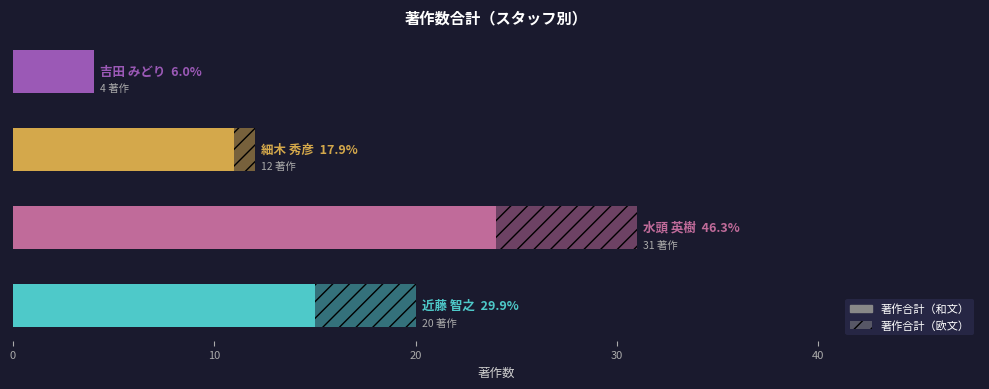

Count the number of data series in this chart.

2